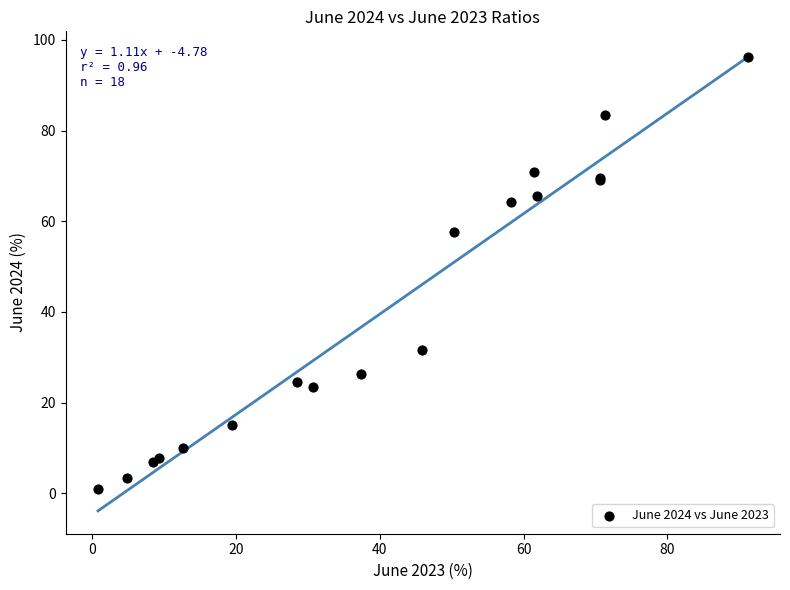

What Y value in the scatter plot is closest to 48?

57.5